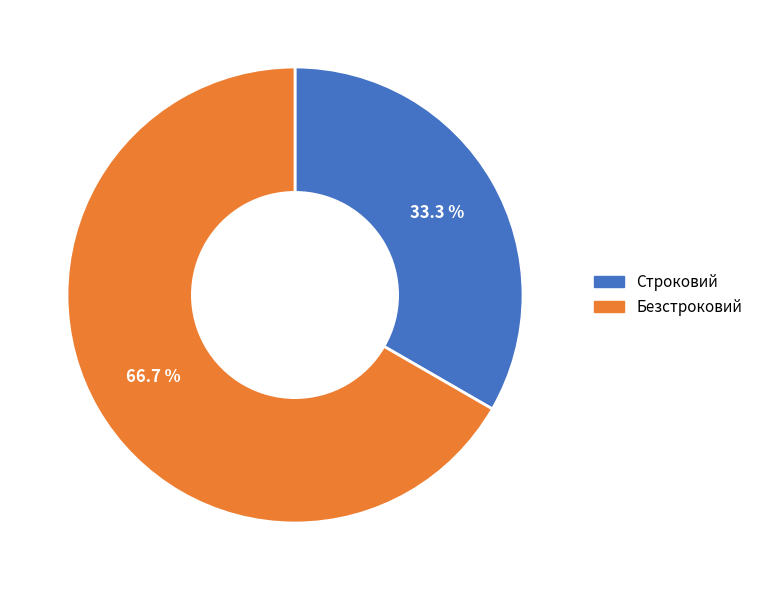

Which category has the smallest portion of the pie?

Строковий